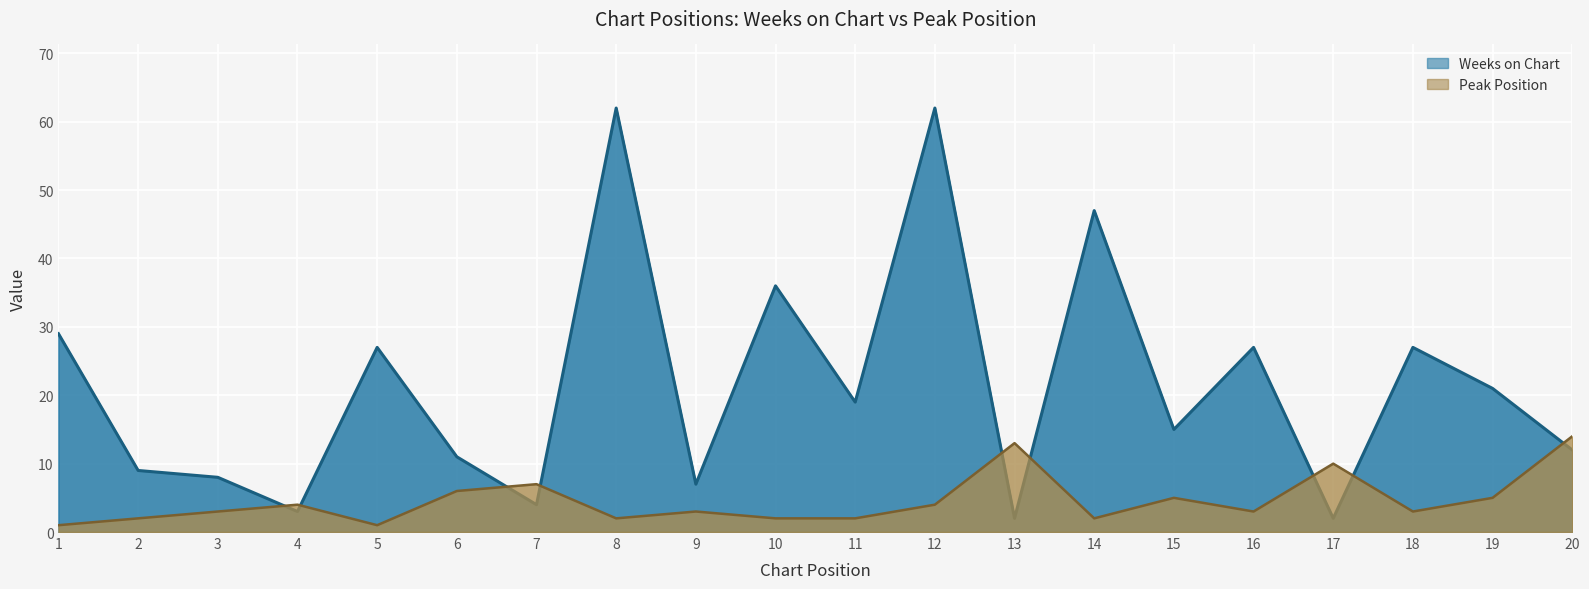

True or false: Weeks on Chart has more than 2 interior local peaks.

True